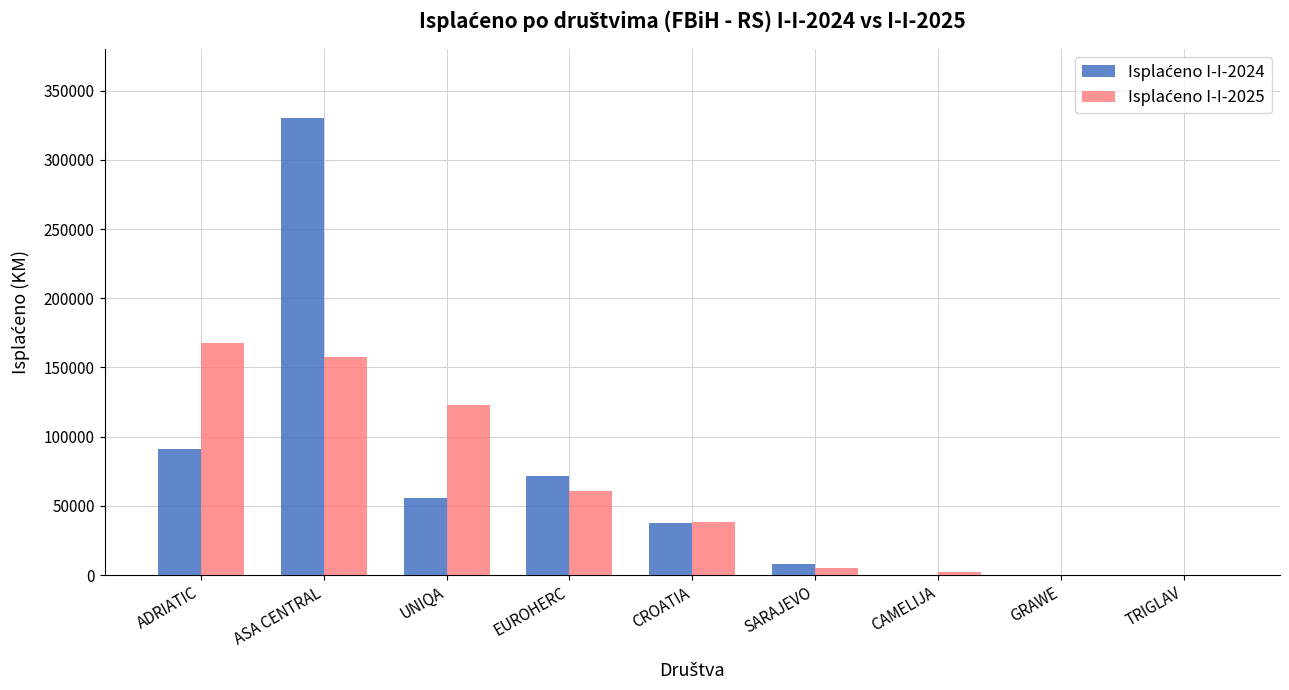

At which category is the sum across all series the highest?

ASA CENTRAL